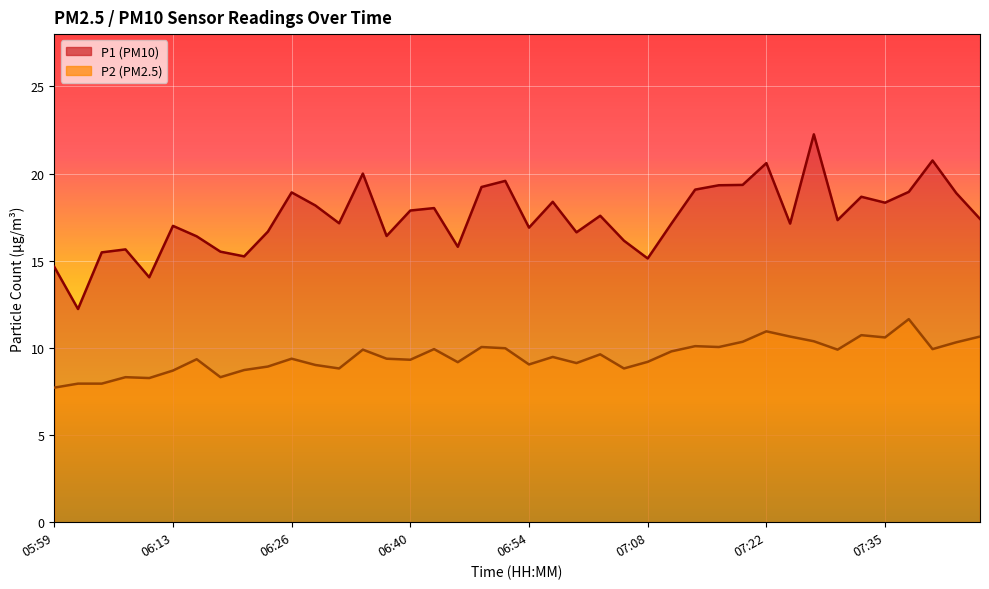

What is the total value across all series at 06:40?

27.2